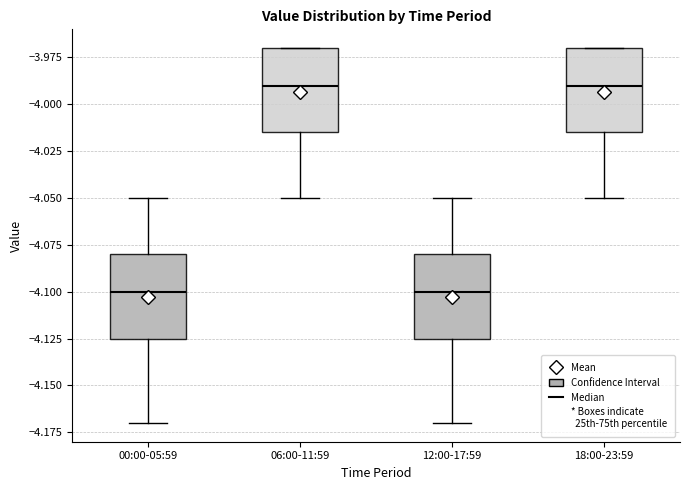

Where does the upper whisker of the box for 12:00-17:59 end on the y-axis? The values are not printed on the chart, so give them approximately, as read against the axis.

-4.050